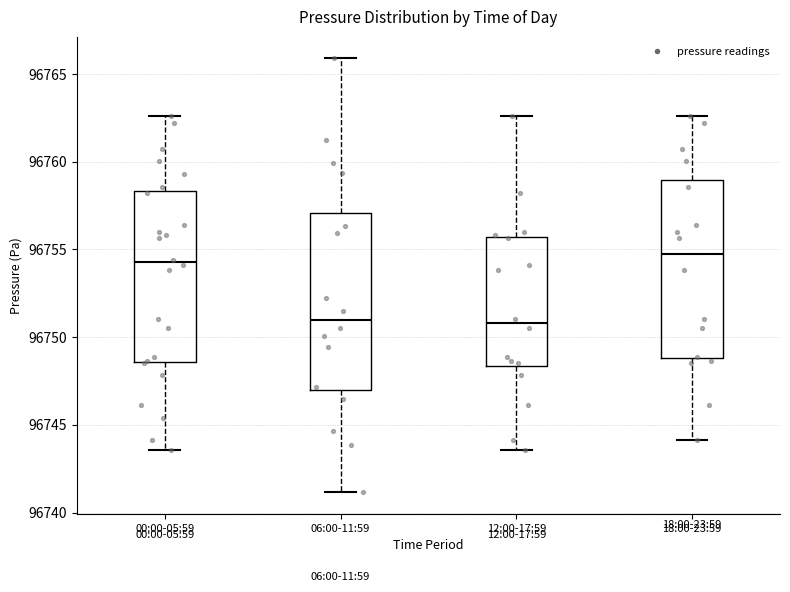

Reading left to right, transcribe this box plot: for each box, give where its median line is, the range the box spans, and where its two whiskers end, as read against the y-axis. The values are not printed on the chart, so give them approximately, as read against the axis.

00:00-05:59: median 96754.5, box 96748.5 to 96758.5, whiskers 96743.5 to 96762.5
06:00-11:59: median 96751.0, box 96747.0 to 96757.0, whiskers 96741.0 to 96766.0
12:00-17:59: median 96751.0, box 96748.5 to 96755.5, whiskers 96743.5 to 96762.5
18:00-23:59: median 96754.5, box 96749.0 to 96759.0, whiskers 96744.0 to 96762.5